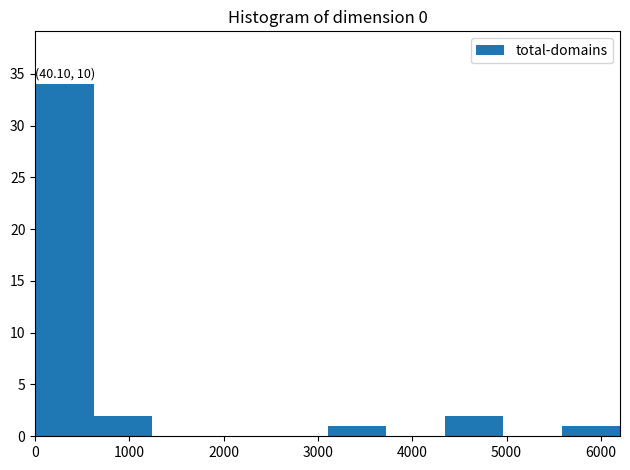

Which range on the x-axis has the tallest bar?

0 to 600